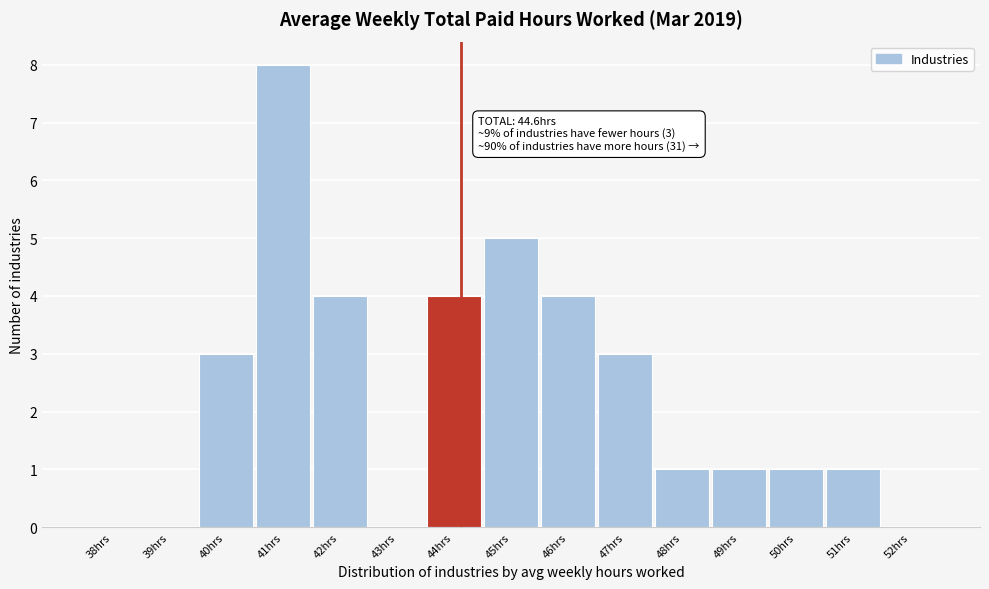

Reading right to left, what are all the values shown in this chart?

52hrs=0	51hrs=1	50hrs=1	49hrs=1	48hrs=1	47hrs=3	46hrs=4	45hrs=5	44hrs=4	43hrs=0	42hrs=4	41hrs=8	40hrs=3	39hrs=0	38hrs=0